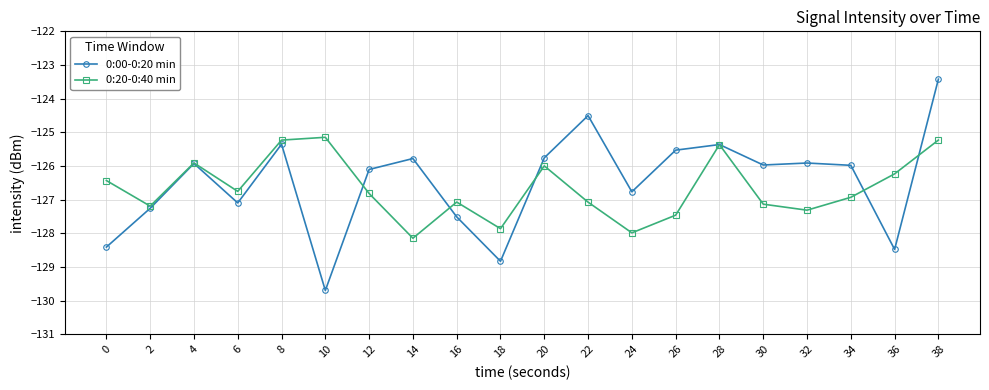

Does the chart display data point markers on the line(s)?

Yes